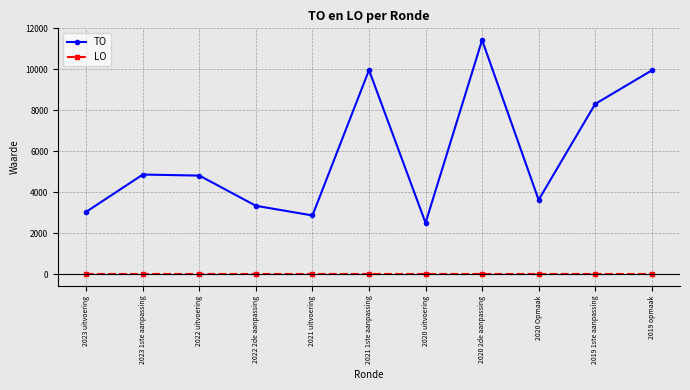

Where is the first local minimum for TO?

2021 uitvoering